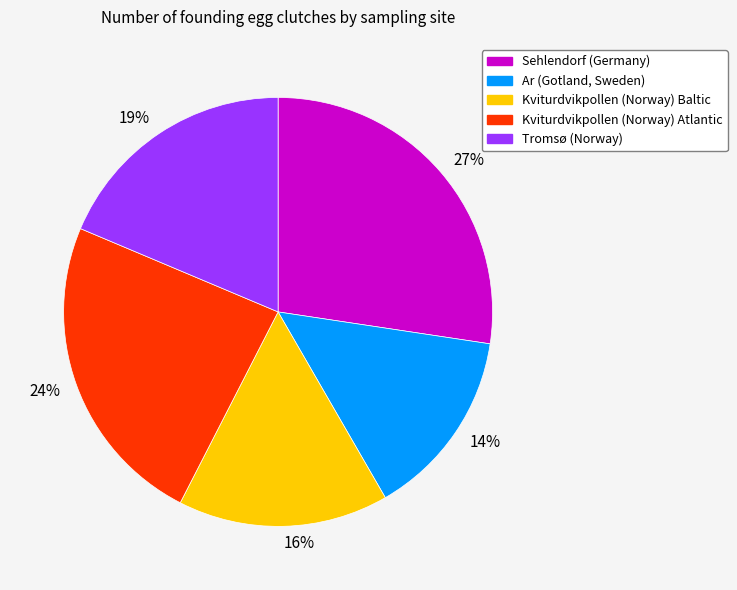

Is there any slice that represents more than half of the pie?

No